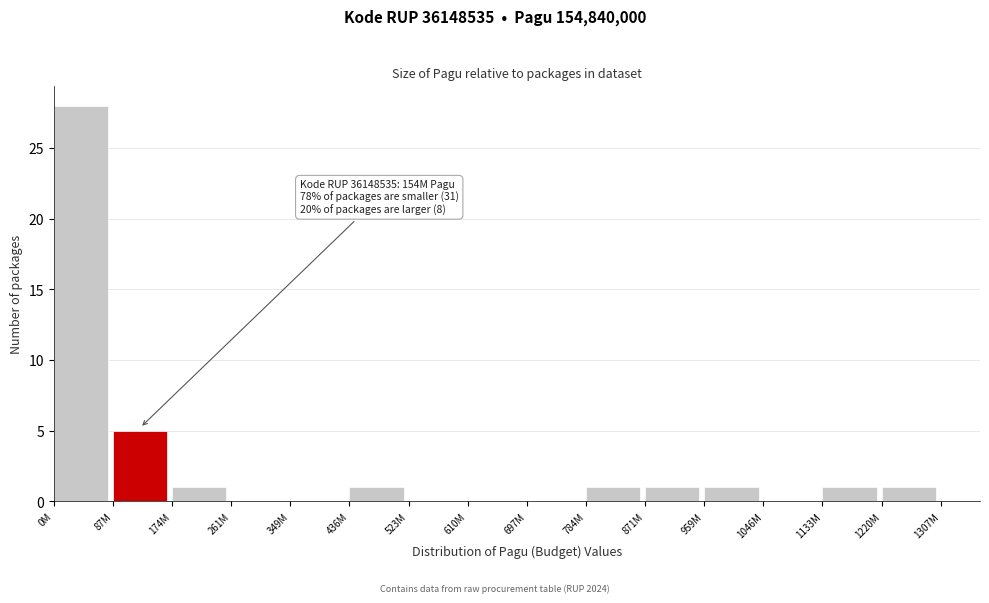

Reading right to left, transcribe all the data shown in this chart.

1220M=1	1133M=1	1046M=0	959M=1	871M=1	784M=1	697M=0	610M=0	523M=0	436M=1	349M=0	261M=0	174M=1	87M=5	0M=28